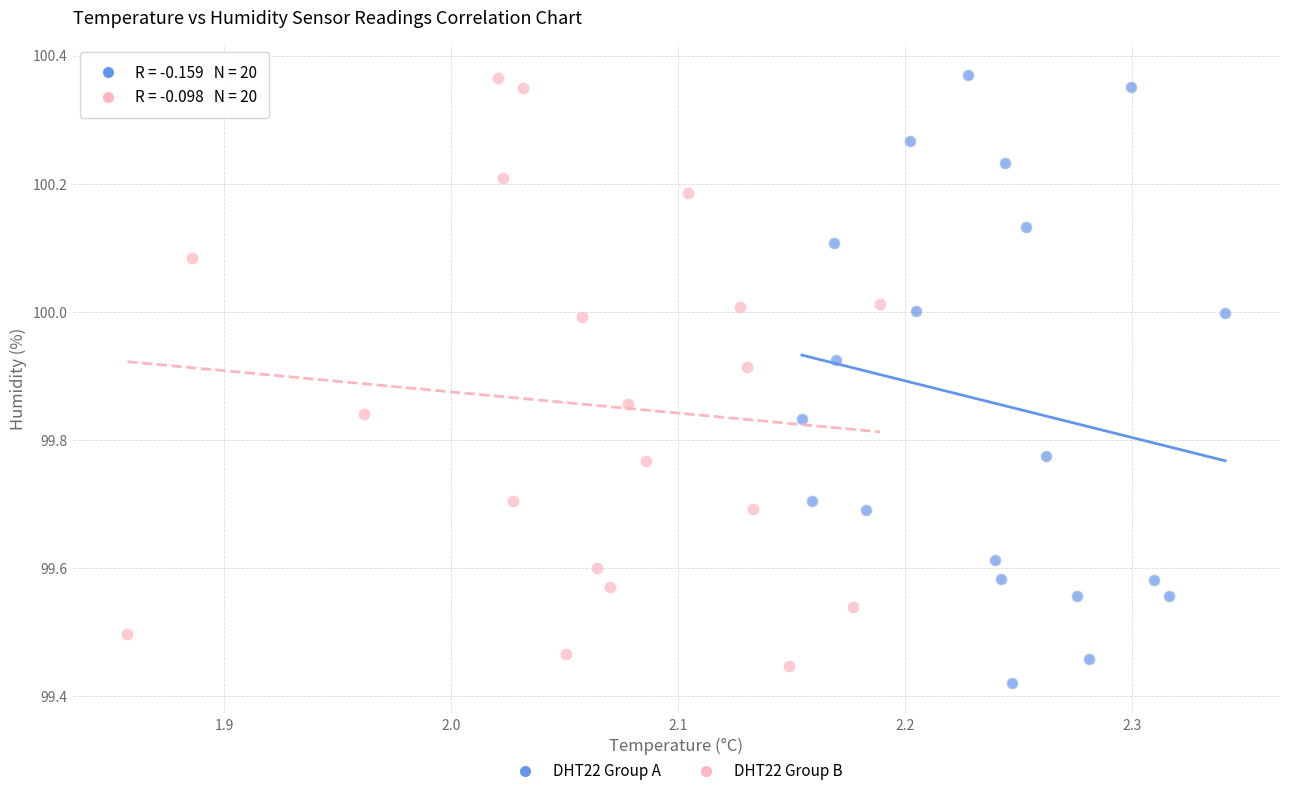

Which series has the widest spread of Y values?

DHT22 Group A